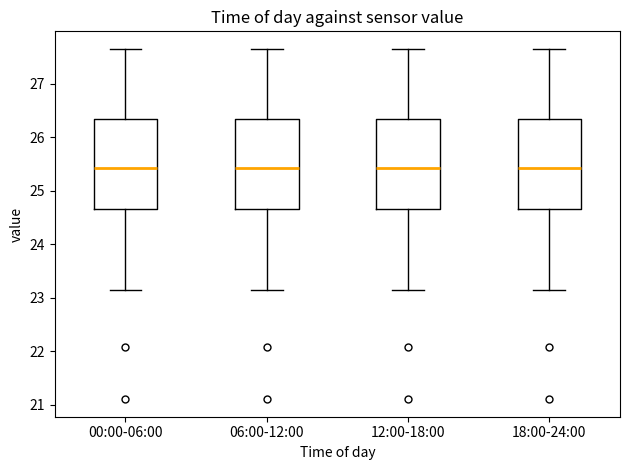

Reading left to right, transcribe this box plot: for each box, give where its median line is, the range the box spans, and where its two whiskers end, as read against the y-axis. The values are not printed on the chart, so give them approximately, as read against the axis.

00:00-06:00: median 25.4, box 24.7 to 26.3, whiskers 23.2 to 27.7
06:00-12:00: median 25.4, box 24.7 to 26.3, whiskers 23.2 to 27.7
12:00-18:00: median 25.4, box 24.7 to 26.3, whiskers 23.2 to 27.7
18:00-24:00: median 25.4, box 24.7 to 26.3, whiskers 23.2 to 27.7